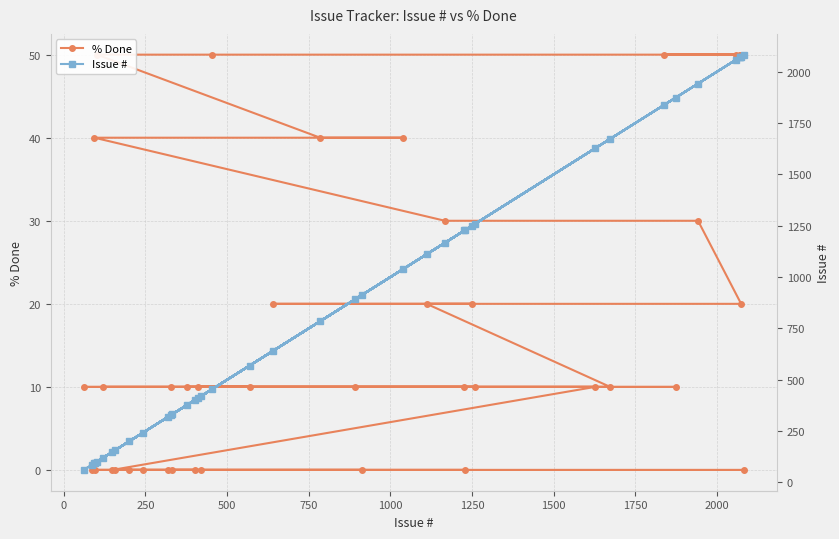

What is the difference between the highest and lowest values at 500?

158